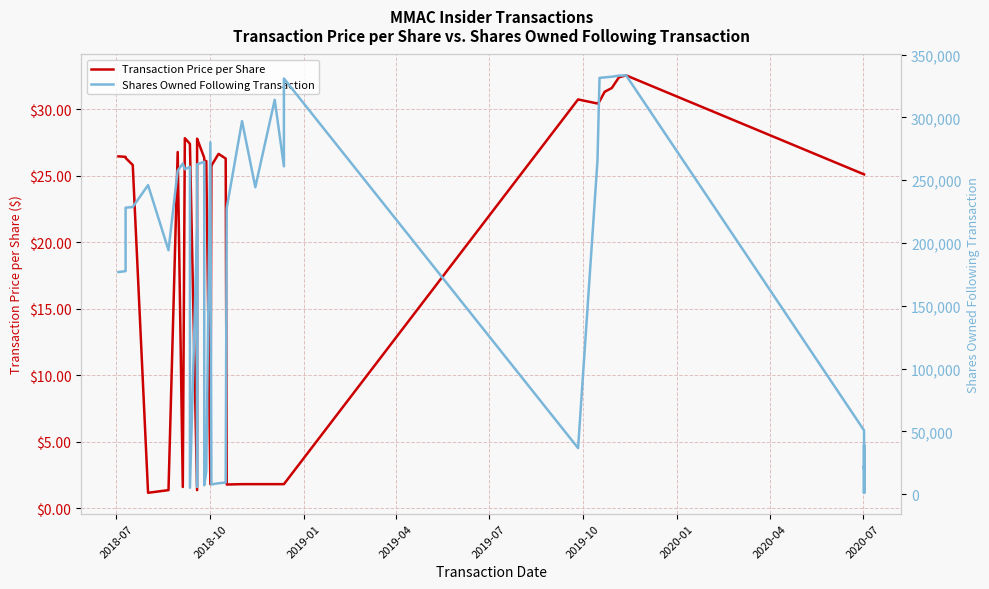

How many lines are shown in the chart?

2